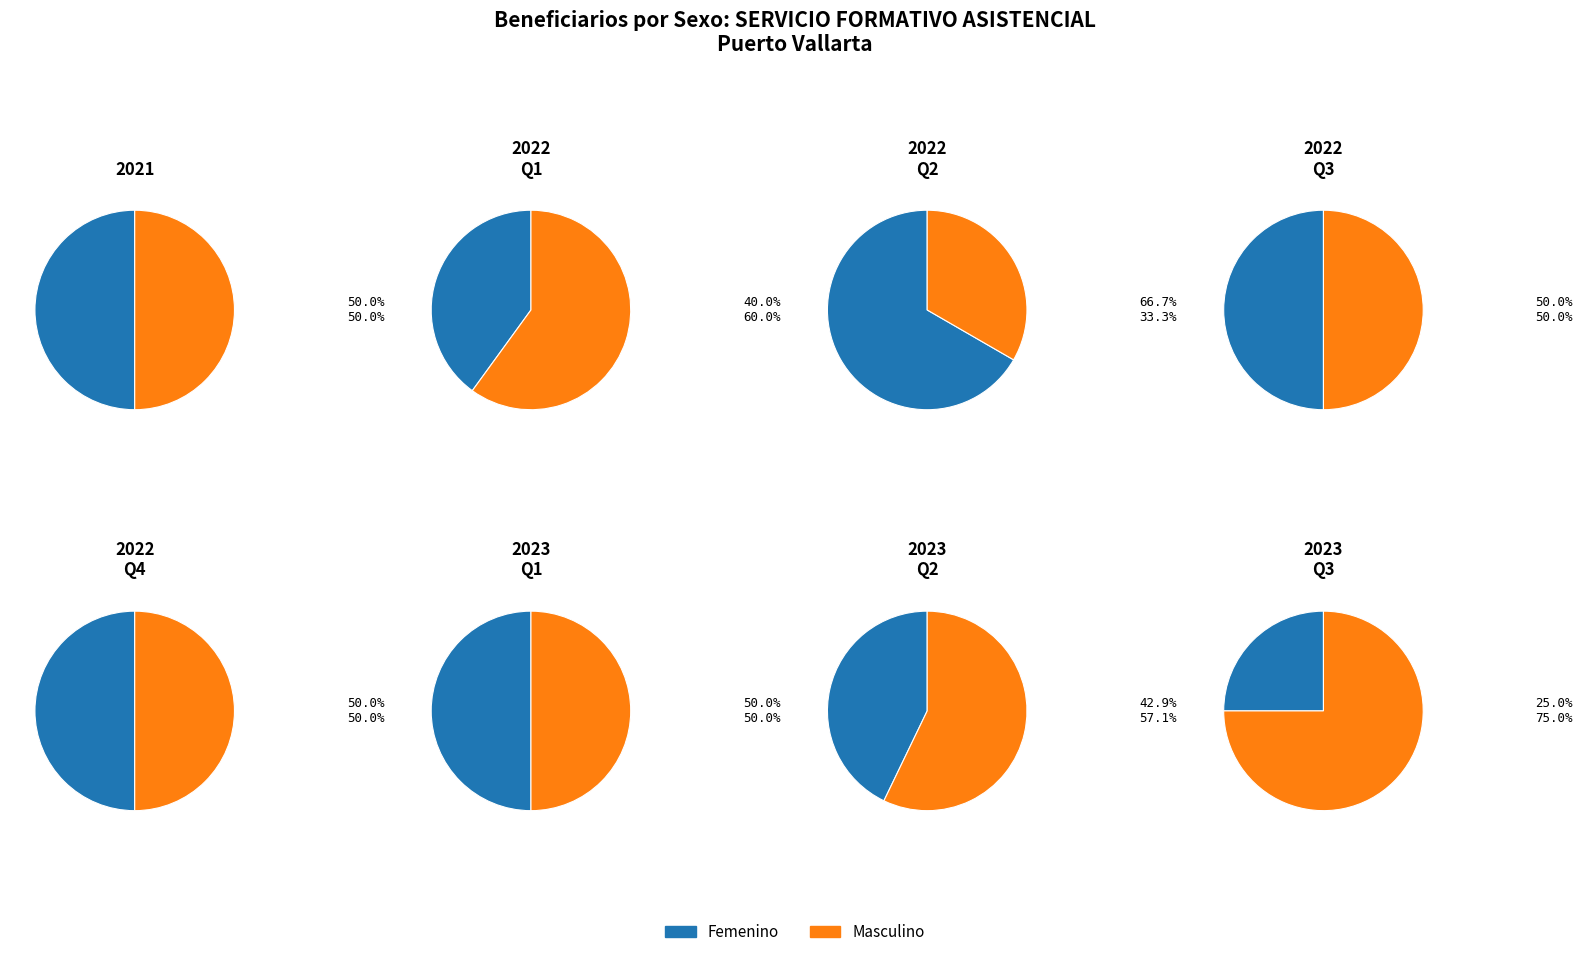

Which category has the smallest portion of the pie?

Femenino